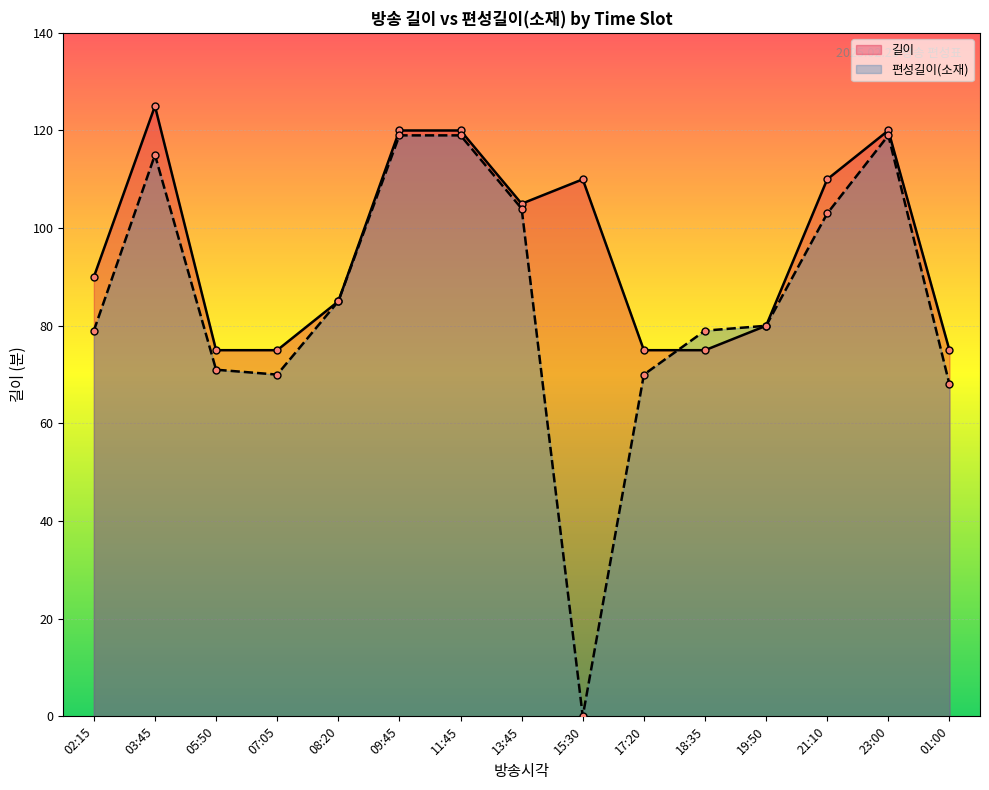

How many data points in 길이 are less than 90?

7